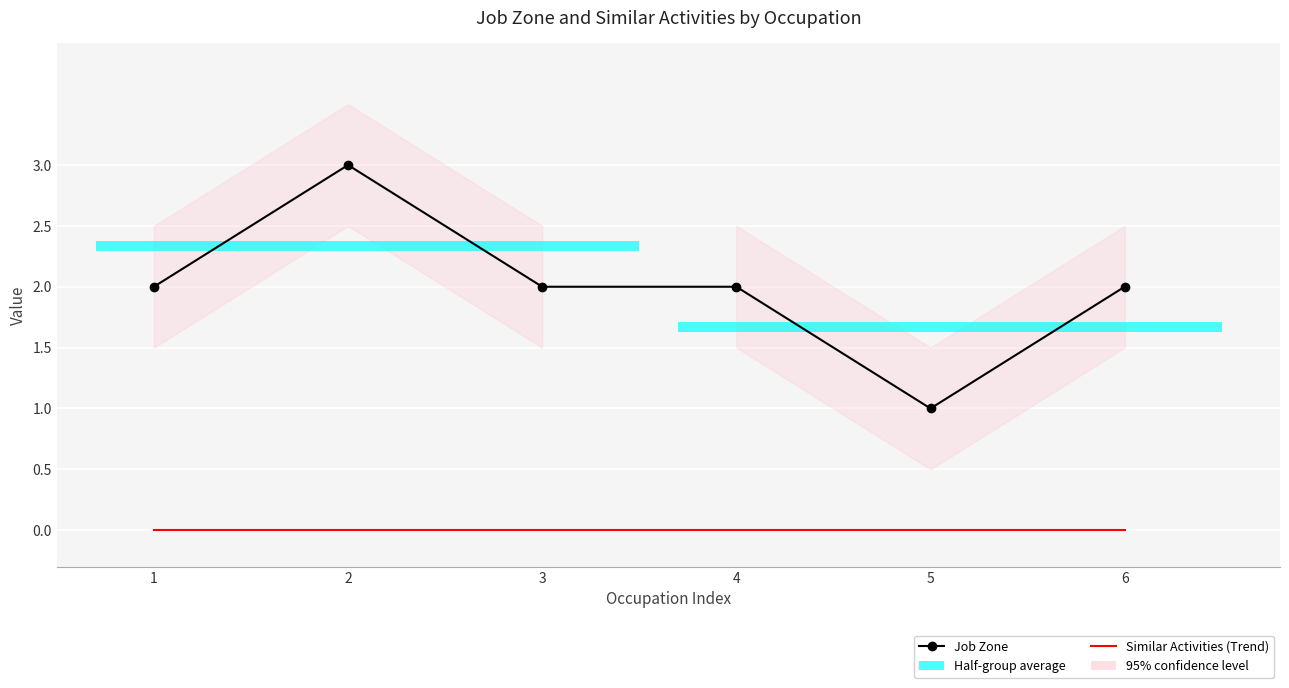

How many bars are there in each group?

2